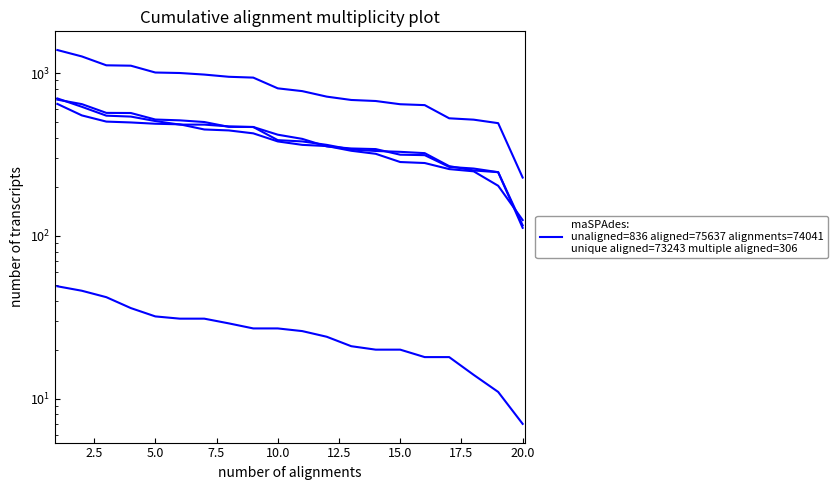

How many lines are shown in the chart?

5